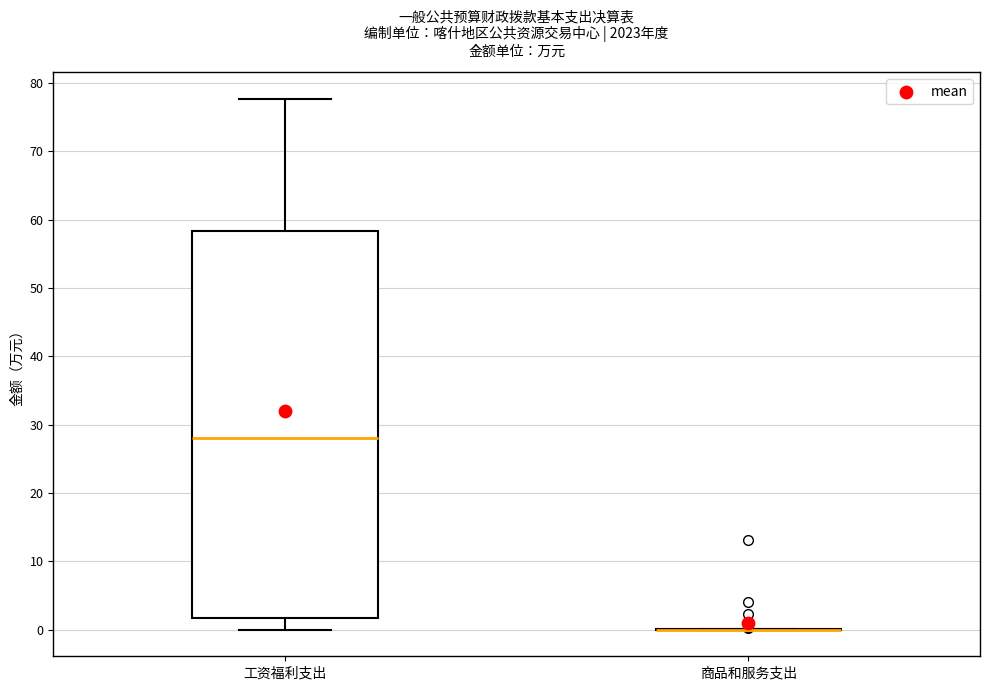

Comparing the boxes themselves (not the whiskers), which one is the tallest?

工资福利支出